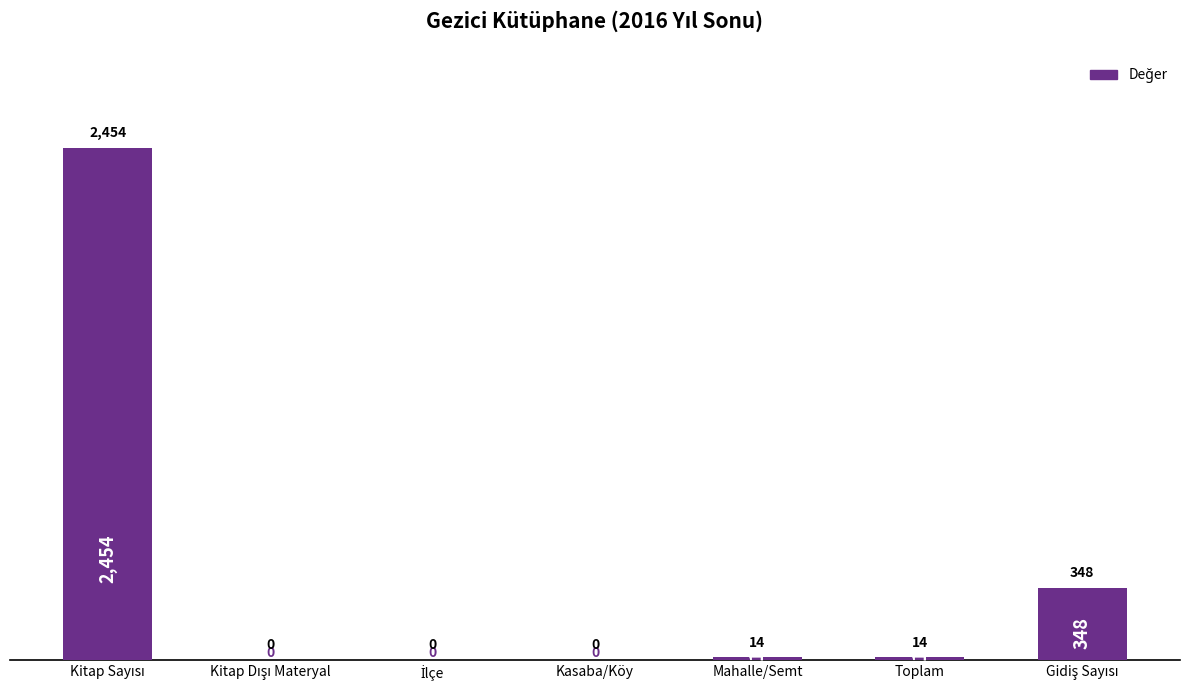

How many series are shown in this chart?

1